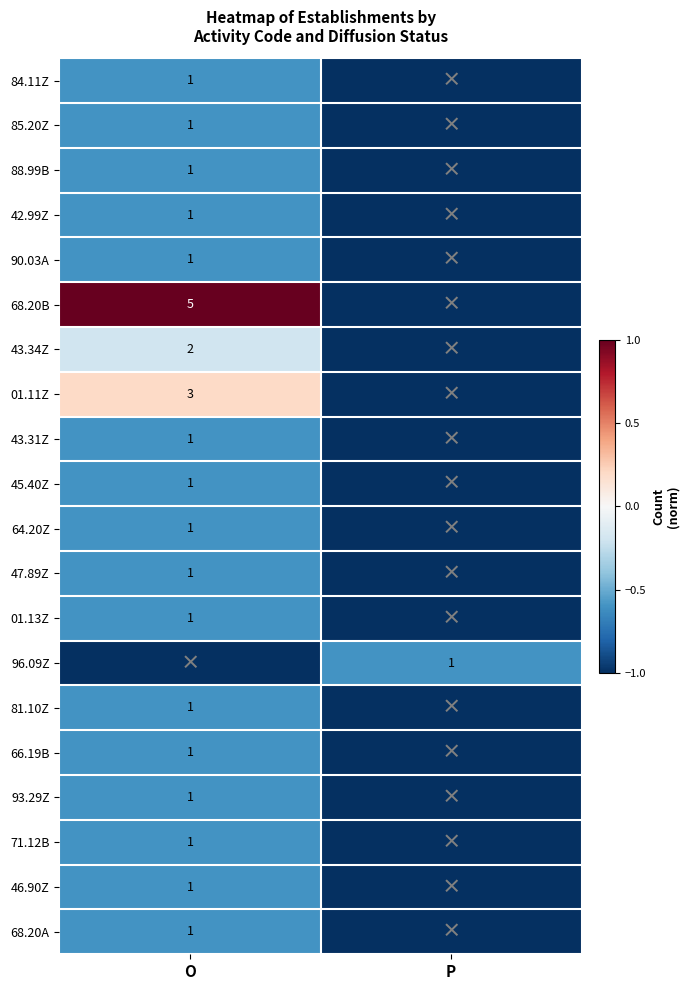

True or false: 46.90Z has a value of 0 at O.

False